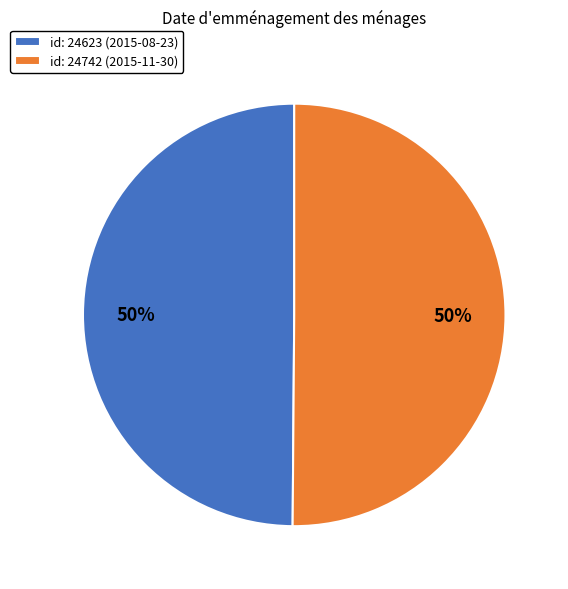

What is the ratio of the value at id: 24623 (2015-08-23) to the value at id: 24742 (2015-11-30)?

1.0